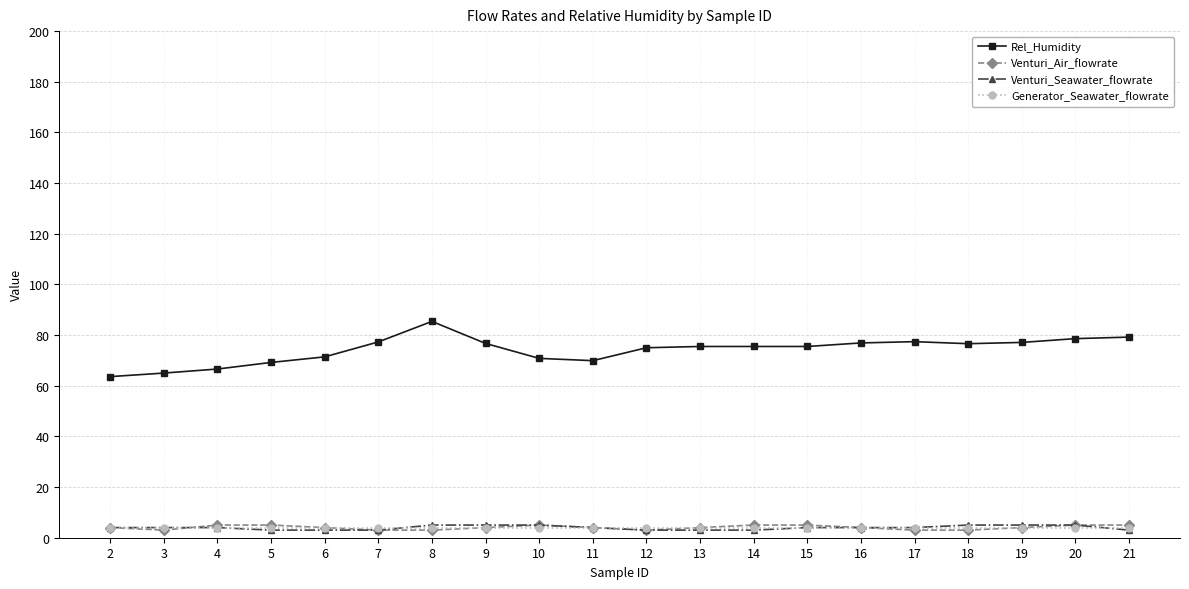

Which series has the largest total across all categories?

Rel_Humidity